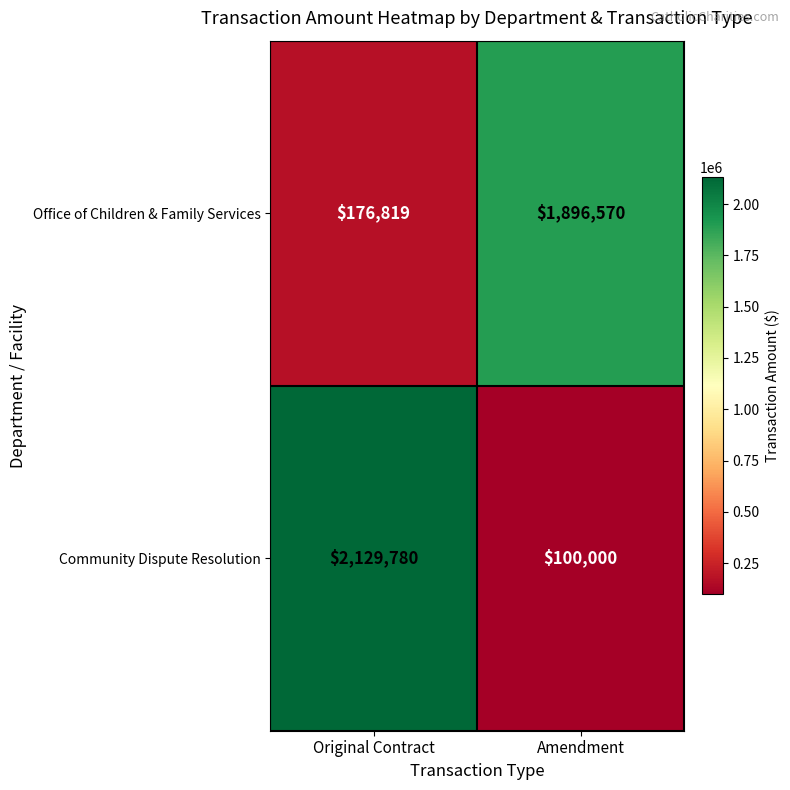

Between Original Contract and Amendment, which series saw the biggest shift?

Community Dispute Resolution